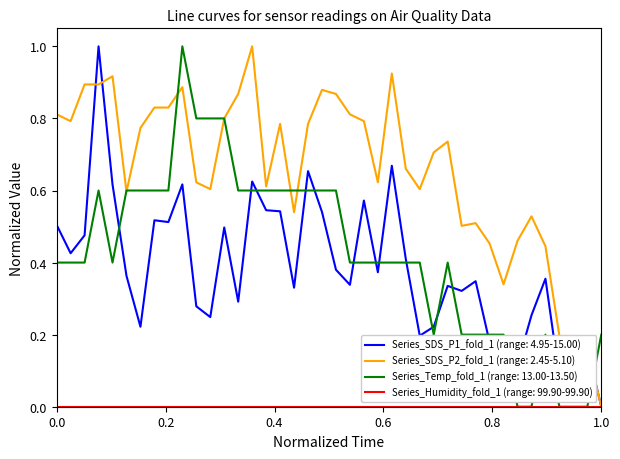

Which series has the largest total across all categories?

Series_SDS_P2_fold_1 (range: 2.45-5.10)